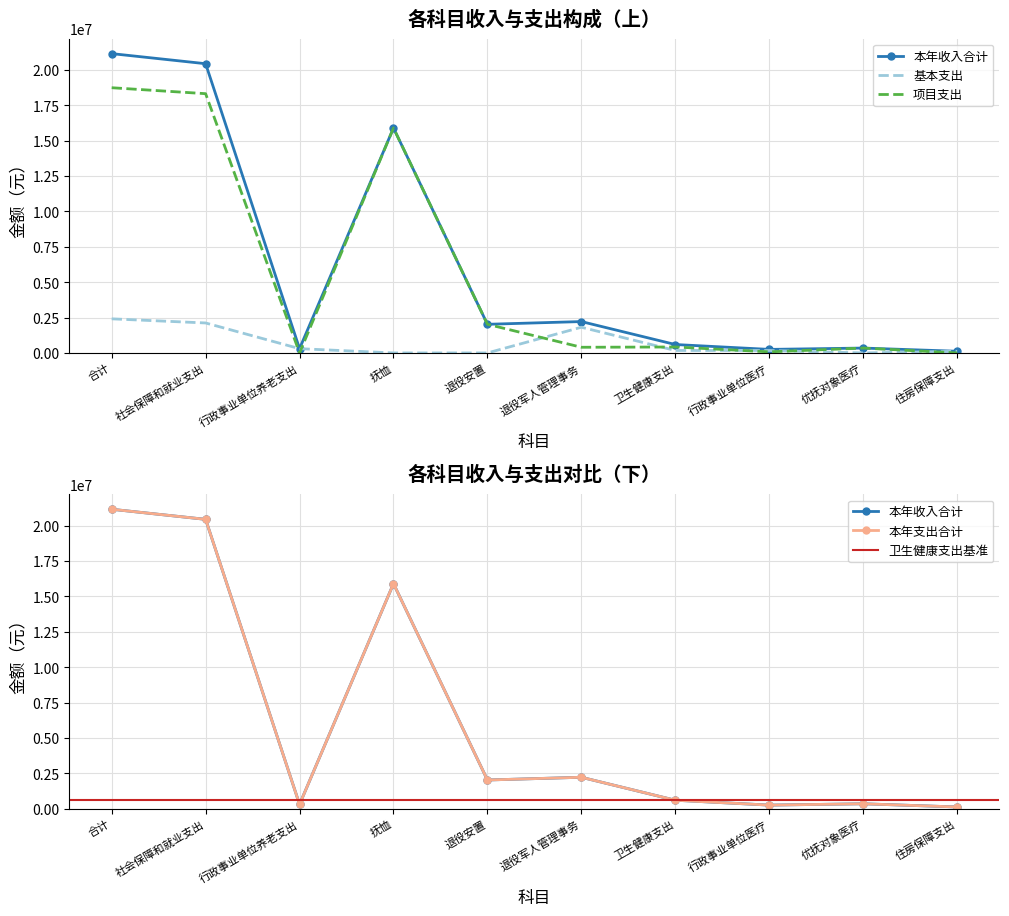

Reading left to right, list all the values displayed in this chart.

本年收入合计: 合计=21161169.4	社会保障和就业支出=20447979.0	行政事业单位养老支出=301692.1	抚恤=15903550.2	退役安置=2024885.0	退役军人管理事务=2217851.7	卫生健康支出=594658.4	行政事业单位医疗=249908.4	优抚对象医疗=344750.0	住房保障支出=118532.0
本年支出合计: 合计=21161169.4	社会保障和就业支出=20447979.0	行政事业单位养老支出=301692.1	抚恤=15903550.2	退役安置=2024885.0	退役军人管理事务=2217851.7	卫生健康支出=594658.4	行政事业单位医疗=249908.4	优抚对象医疗=344750.0	住房保障支出=118532.0
基本支出: 合计=2411087.8	社会保障和就业支出=2118656.2	行政事业单位养老支出=301692.1	抚恤=0.0	退役安置=0.0	退役军人管理事务=1816964.1	卫生健康支出=173899.6	行政事业单位医疗=173899.6	优抚对象医疗=0.0	住房保障支出=118532.0
项目支出: 合计=18750081.6	社会保障和就业支出=18329322.8	行政事业单位养老支出=0.0	抚恤=15903550.2	退役安置=2024885.0	退役军人管理事务=400887.6	卫生健康支出=420758.8	行政事业单位医疗=76008.8	优抚对象医疗=344750.0	住房保障支出=0.0